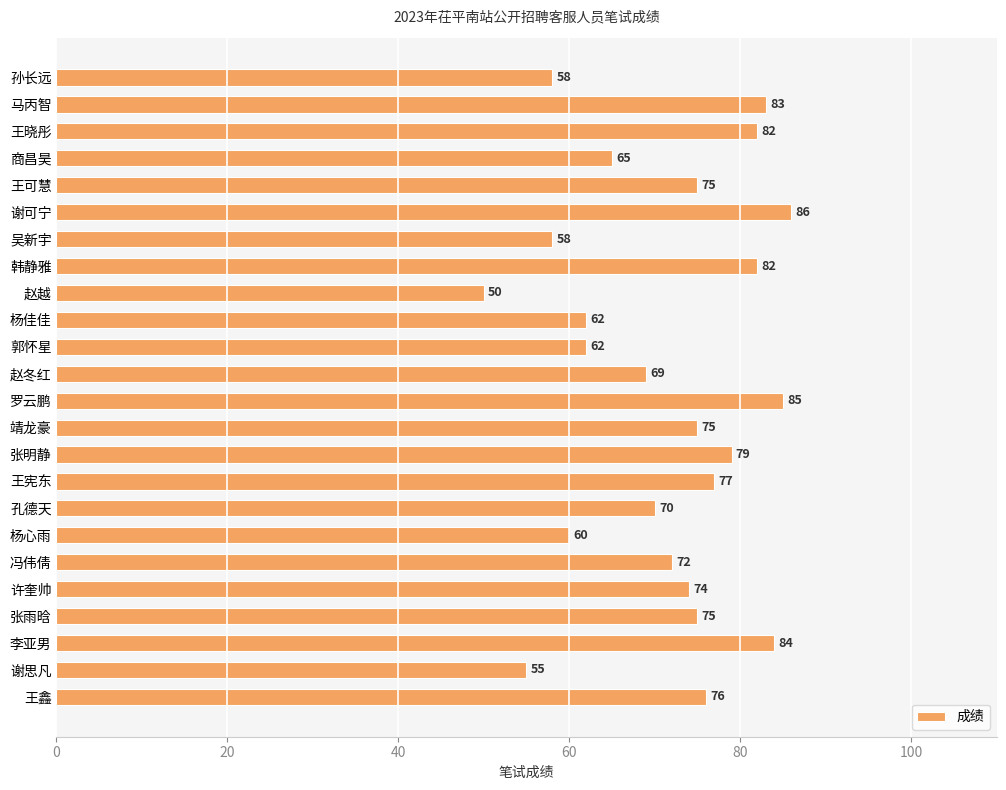

What is the sum of all values?

1714